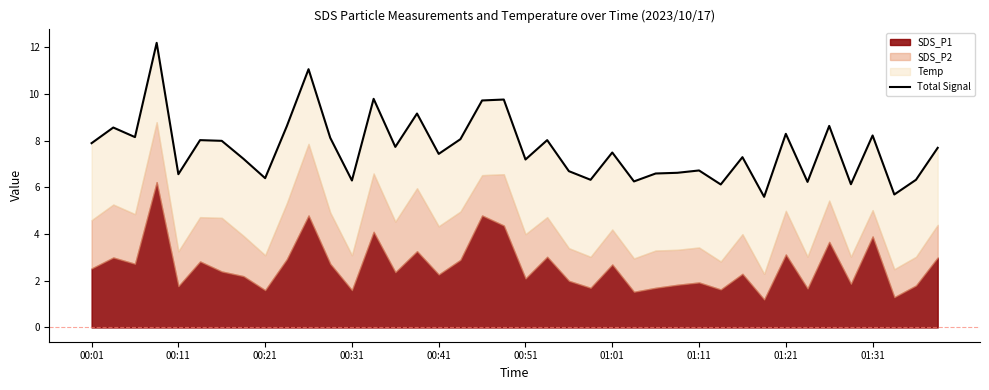

How many interior local peaks (higher than both neighbors) does the data have?

14